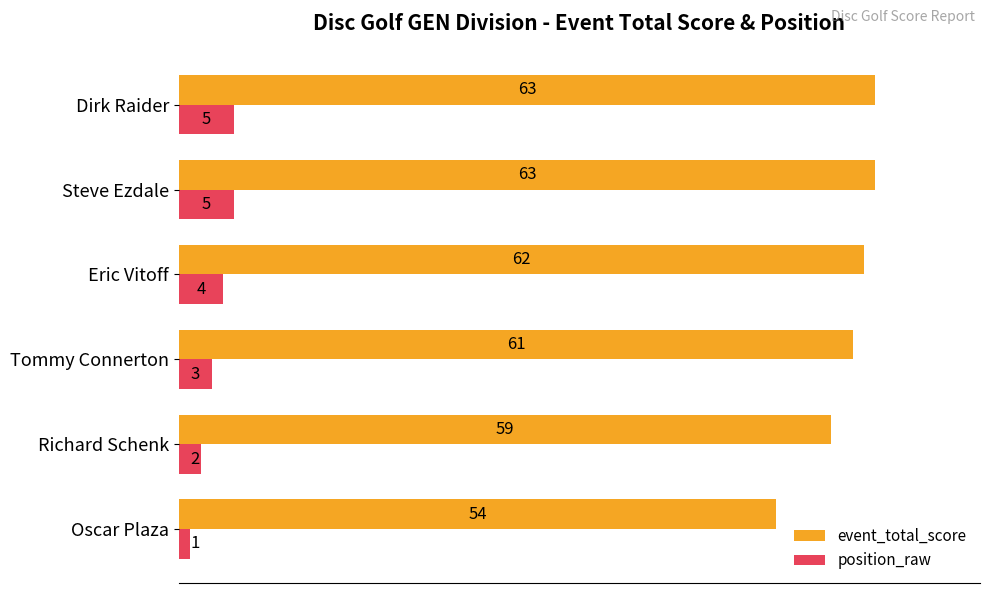

Count the number of categories in the chart.

6